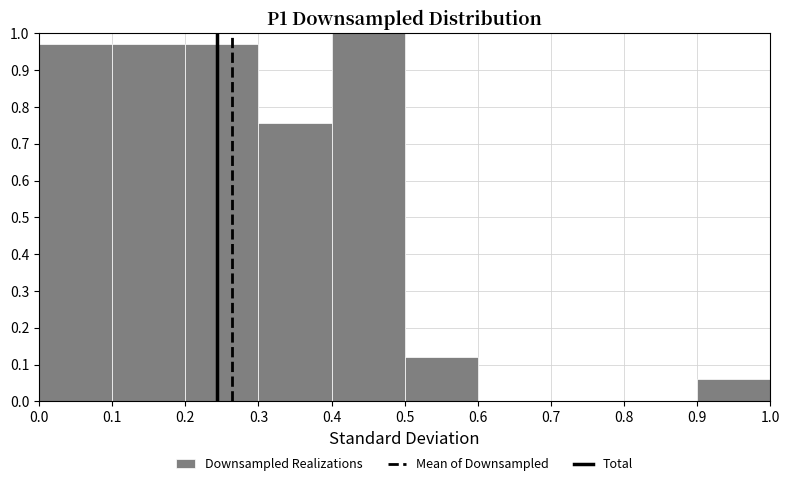

Reading left to right, list every bar in this chart as the range it spans on the x-axis followed by its height. The values are not printed on the chart, so give them approximately, as read against the axis.

0.0 to 0.1: 0.97
0.1 to 0.2: 0.97
0.2 to 0.3: 0.97
0.3 to 0.4: 0.76
0.4 to 0.5: 1.00
0.5 to 0.6: 0.12
0.6 to 0.7: 0
0.7 to 0.8: 0
0.8 to 0.9: 0
0.9 to 1.0: 0.06